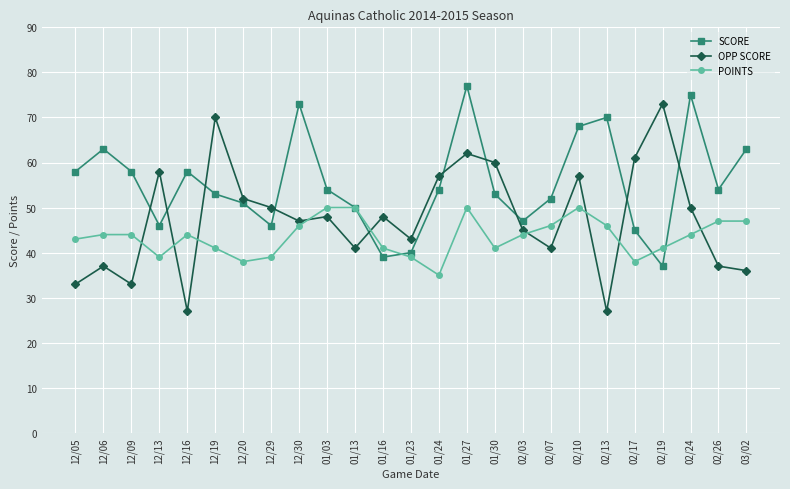

How many data points does each series have?

25